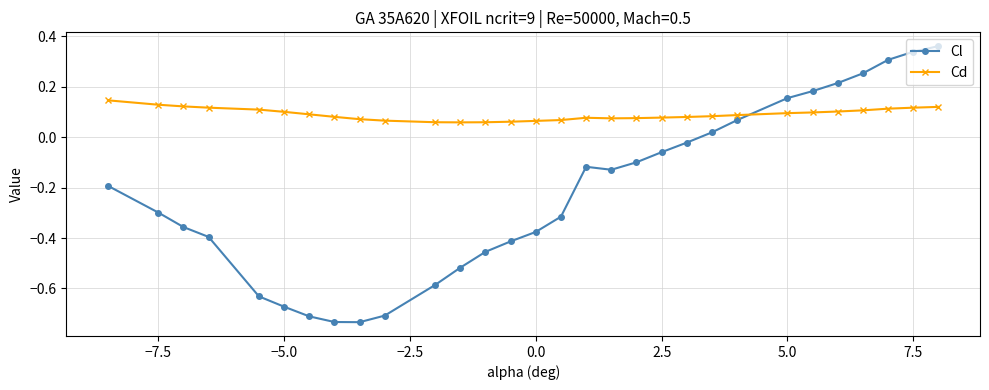

After their last crossing, which series has the higher values: Cd or Cl?

Cl